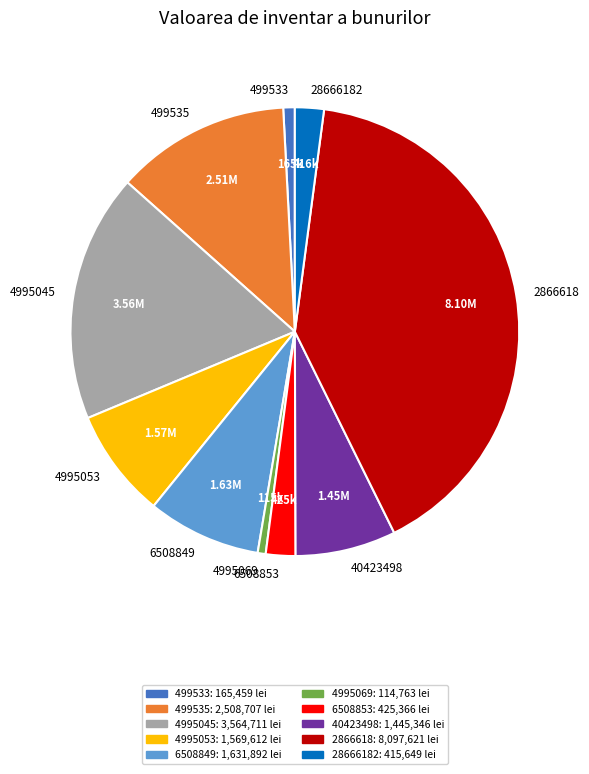

Is there a majority slice in this chart?

No